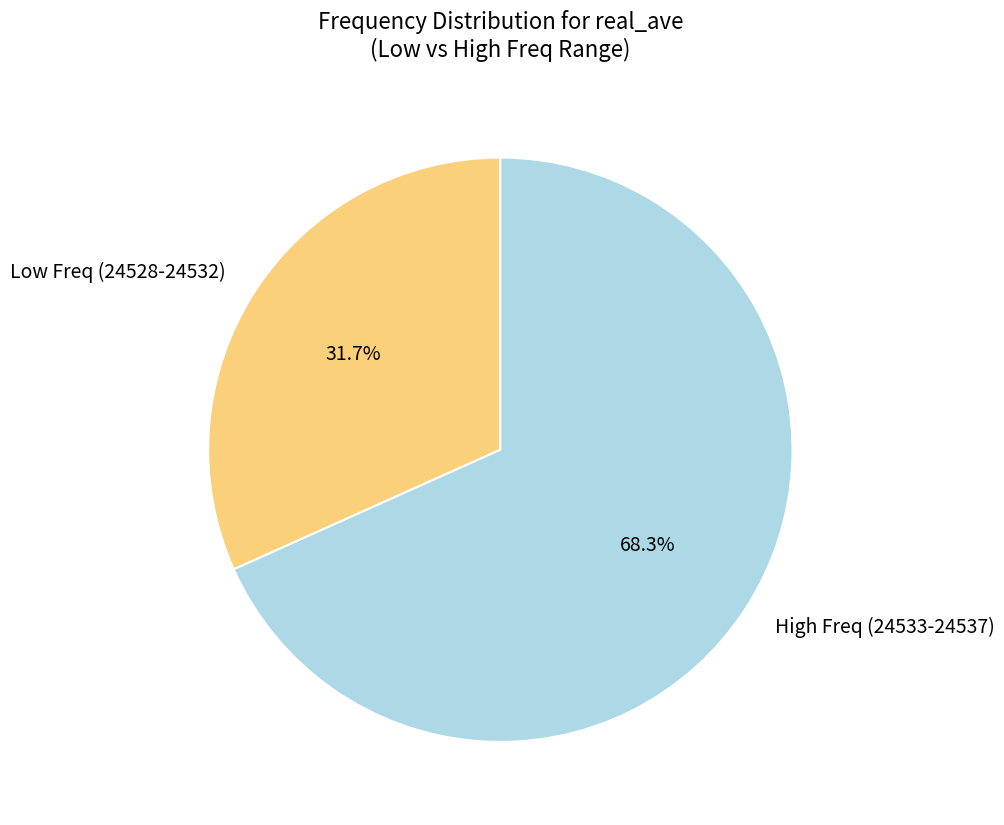

Rank the categories by value from lowest to highest.

Low Freq (24528-24532), High Freq (24533-24537)